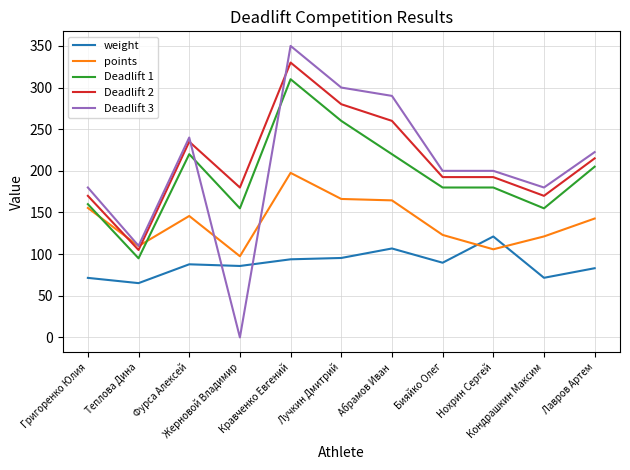

Which series ends up on top after the final intersection of weight and points?

points